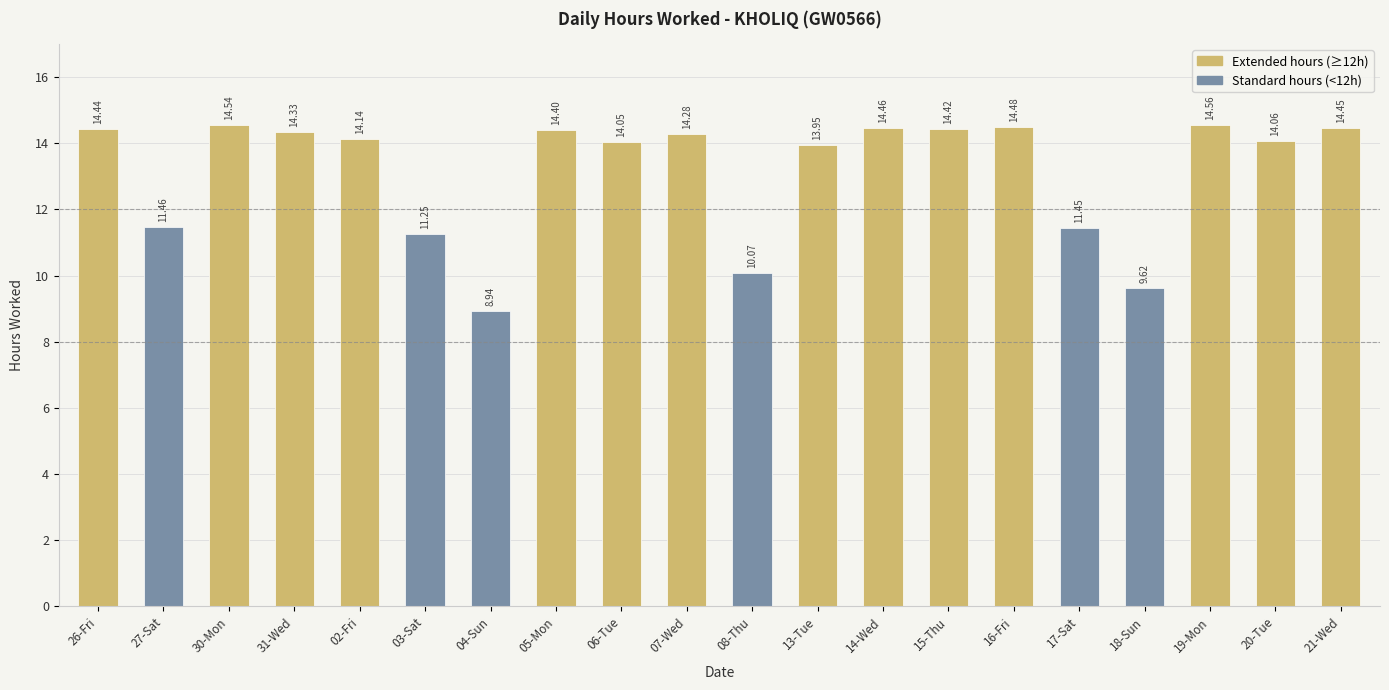

What is the change in value from 07-Wed to 18-Sun?

-4.7